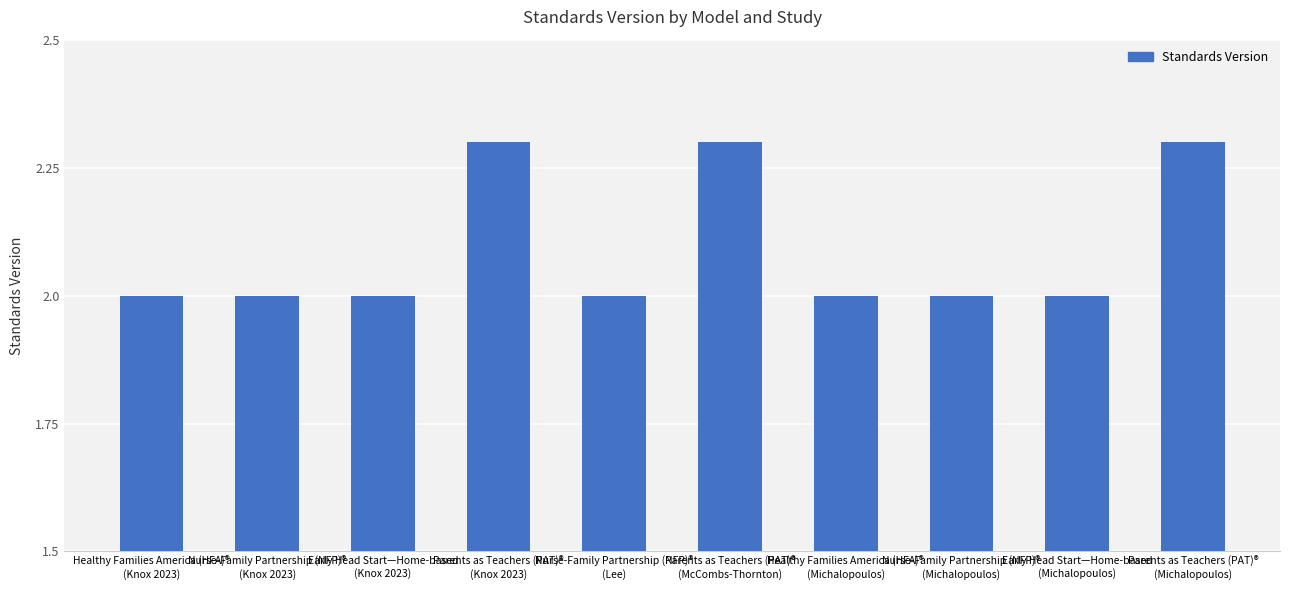

What is the greatest value displayed?

2.3